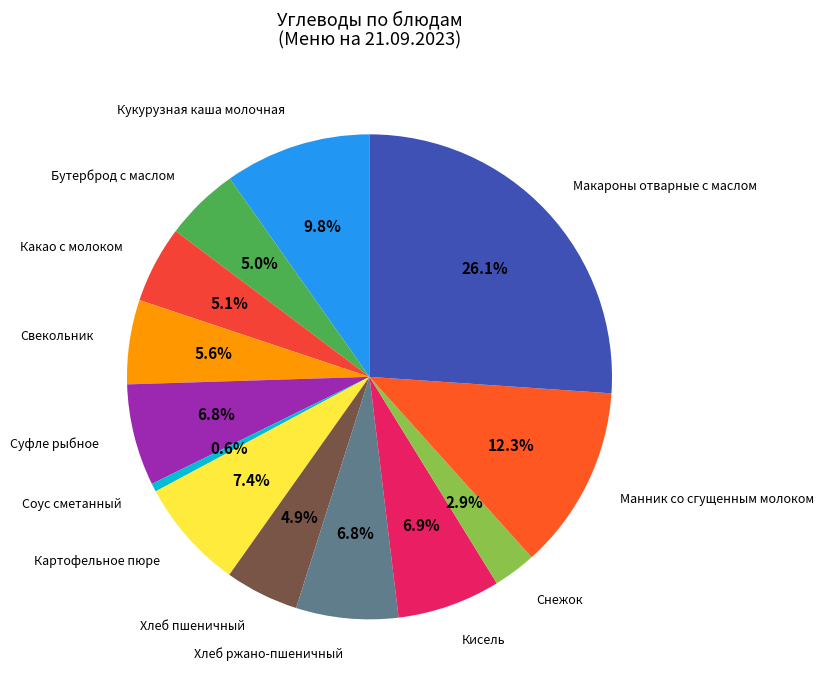

Is Свекольник the majority of the pie?

No